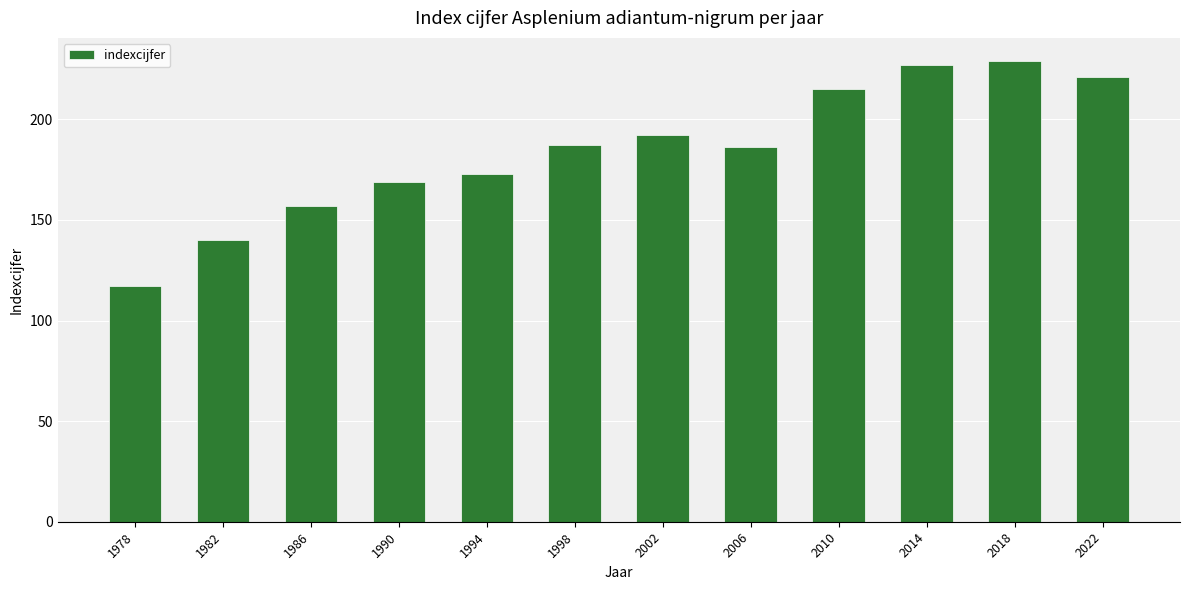

What is the maximum value shown in the chart?

229